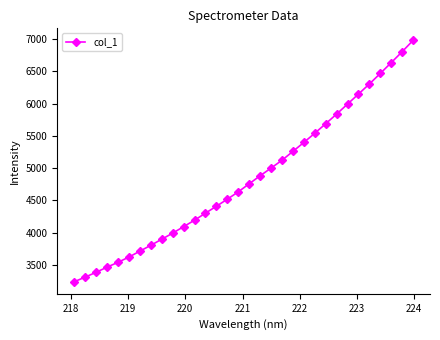

True or false: the data has more than 0 interior local peaks.

False